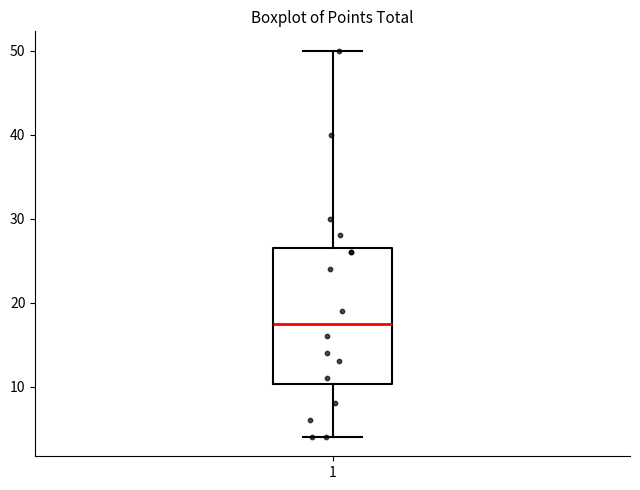

Read this box plot against the y-axis: the position of the median line, the range covered by the box, and the ends of both whiskers. The values are not printed on the chart, so give them approximately, as read against the axis.

median 18, box 10 to 27, whiskers 4 to 50